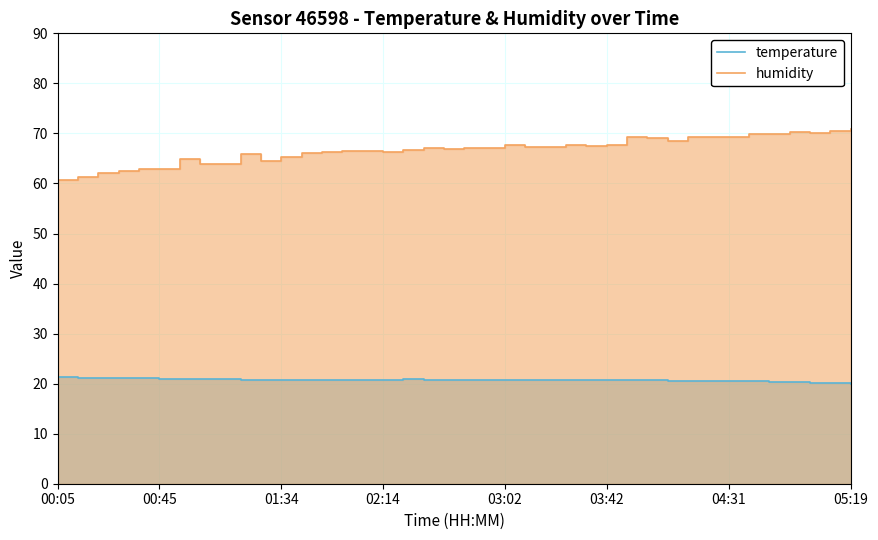

The temperature series shows 20.2 at 37. True or false?

True